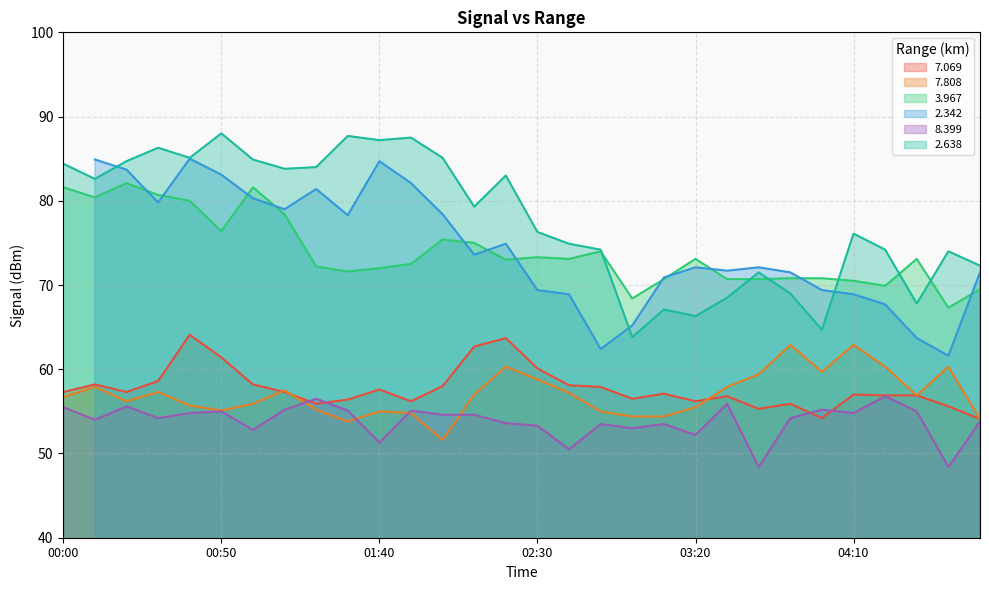

What is the difference between the   3.967 values at 04:30 and 02:50?

0.9